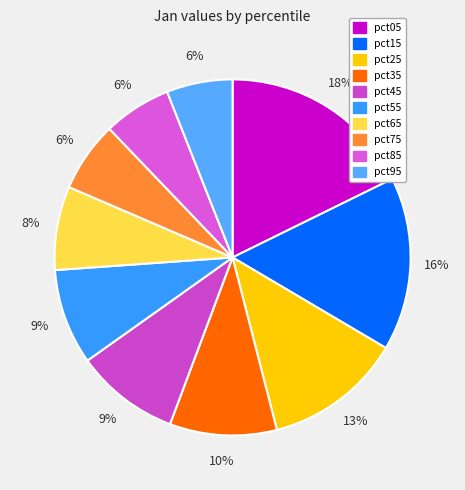

True or false: pct05 accounts for 18% of the total.

True